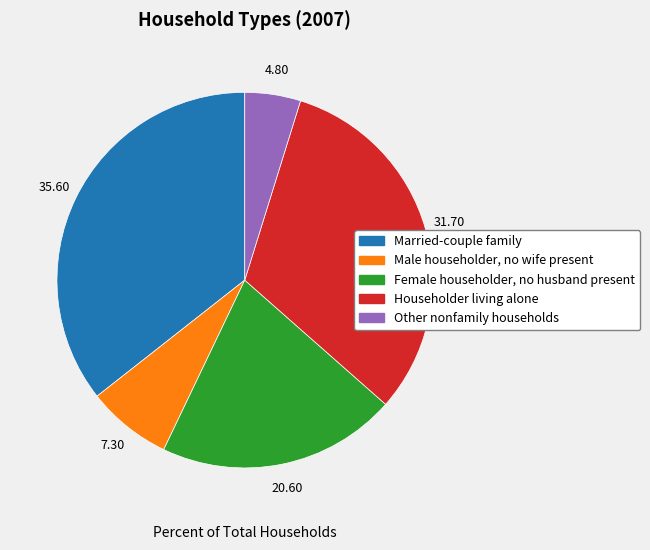

Does any single category account for the majority?

No